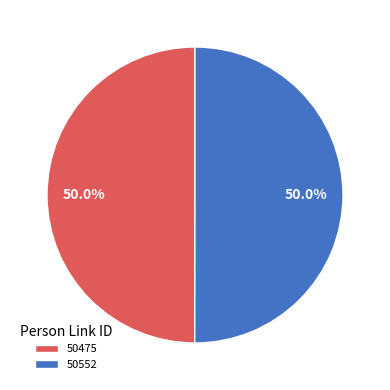

What is the ratio of the value at 50552 to the value at 50475?

1.0